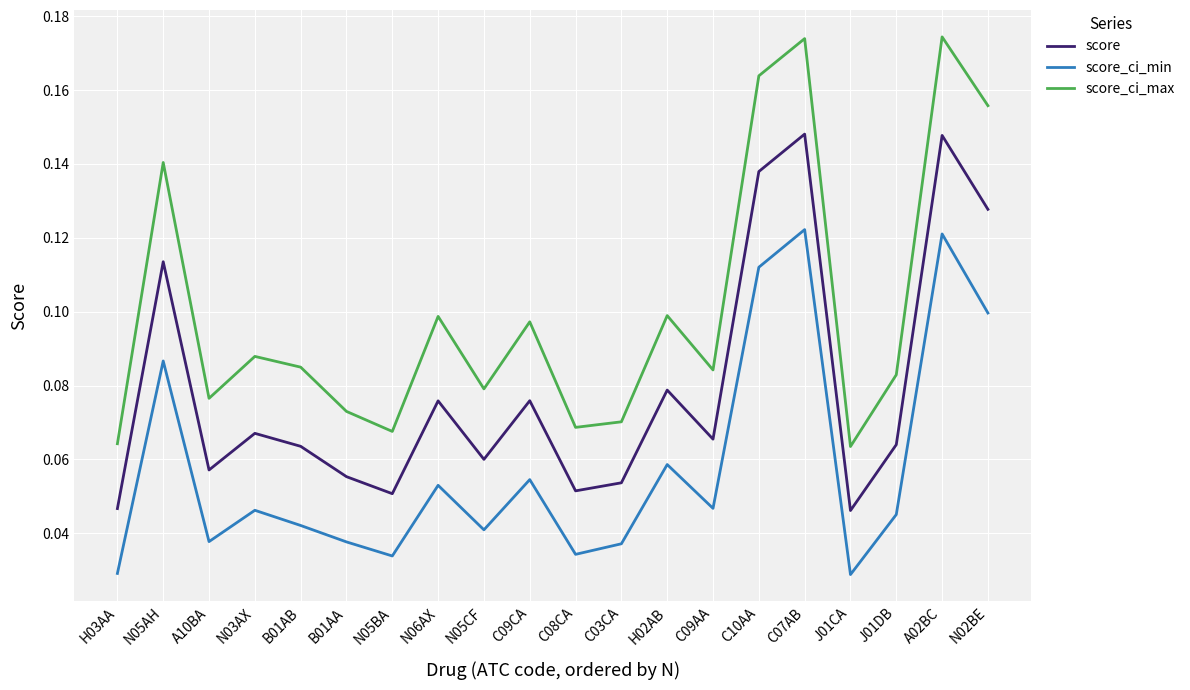

Which series changed the most between N05AH and B01AA?

score_ci_max